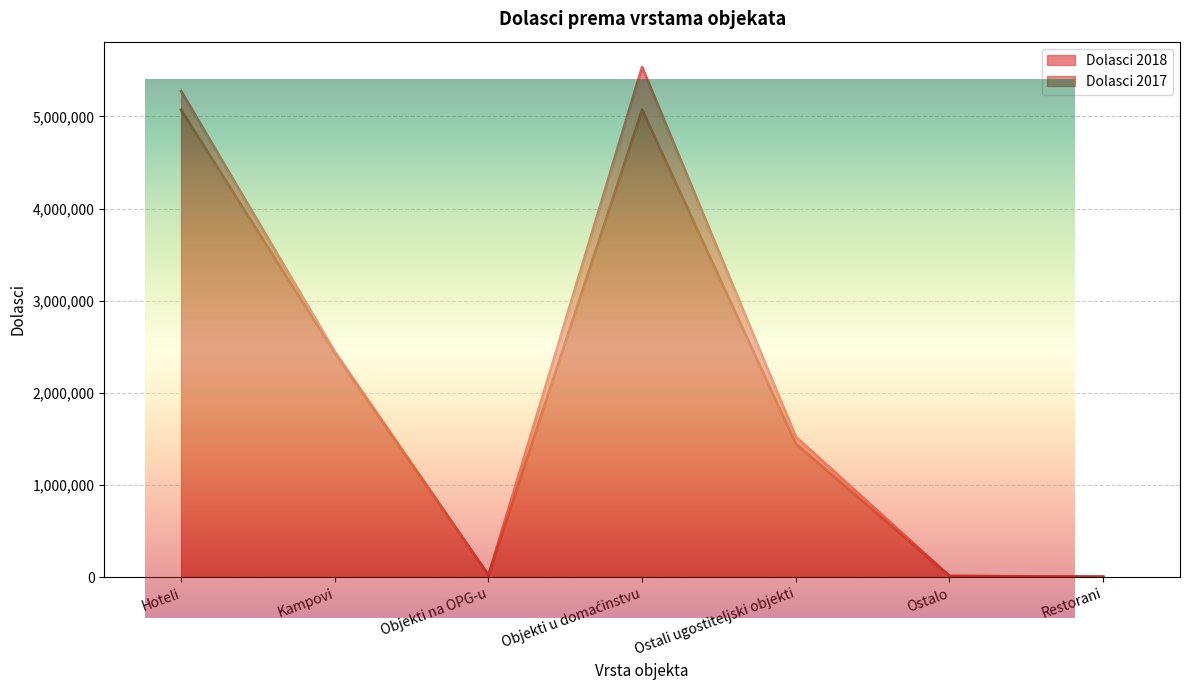

Which series ends up on top after the final intersection of Dolasci 2018 and Dolasci 2017?

Dolasci 2017